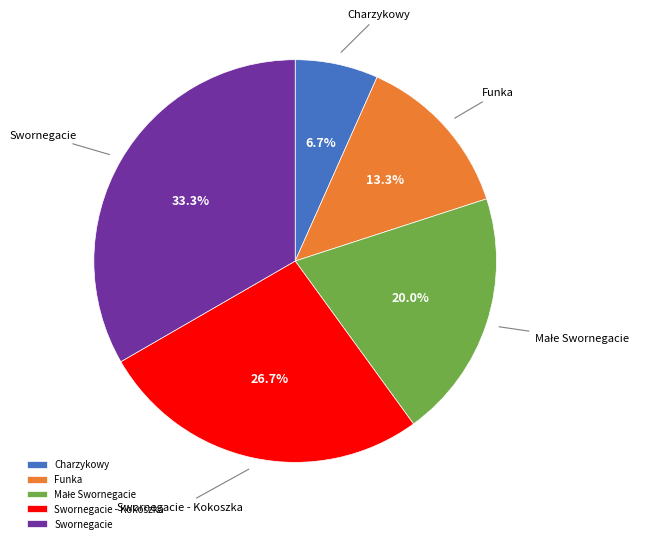

What portion of the pie excludes Swornegacie?

66.7%